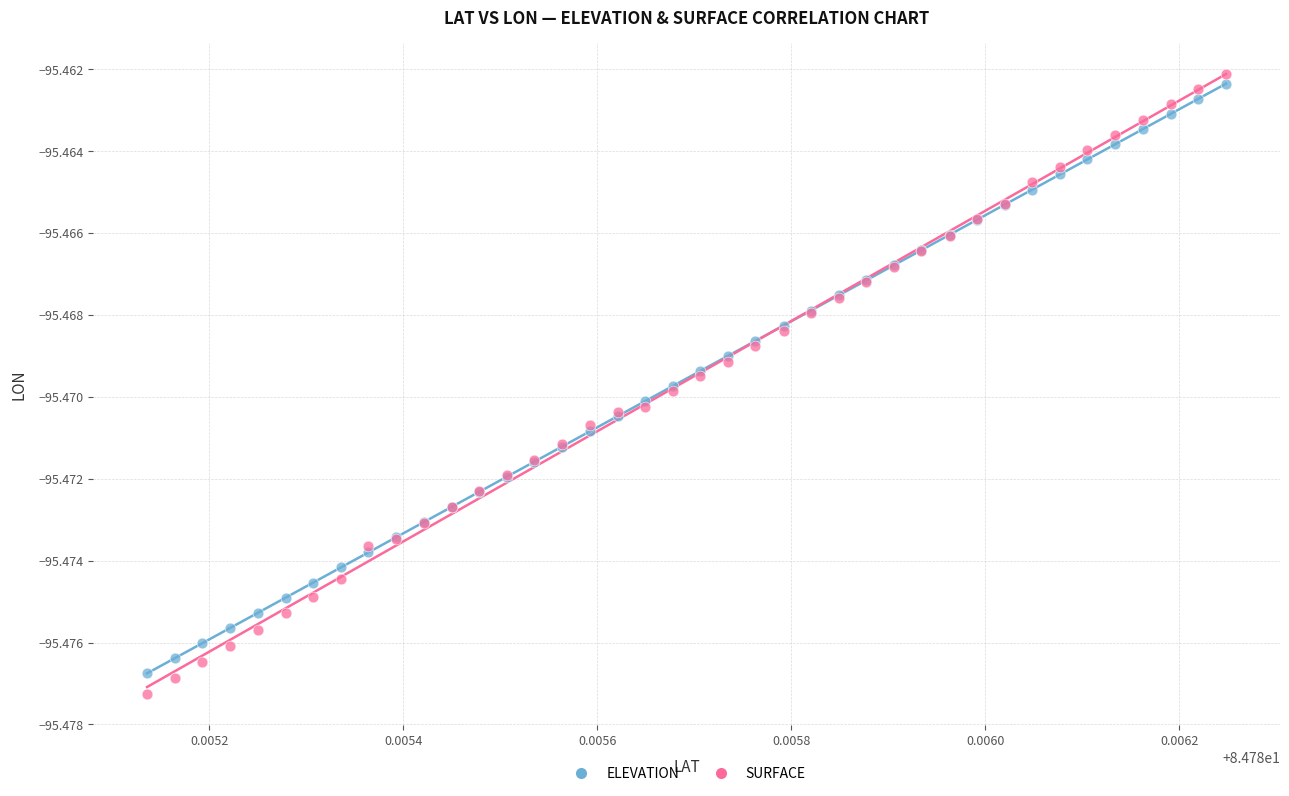

Which series reaches the minimum Y coordinate?

SURFACE